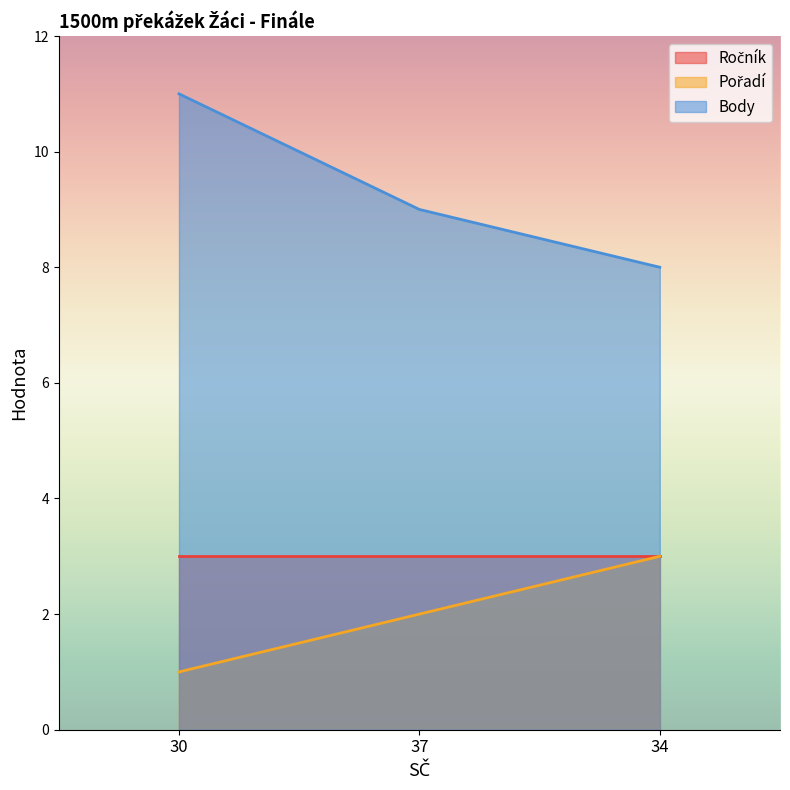

What is the difference between the second highest and minimum values in the Pořadí series?

1